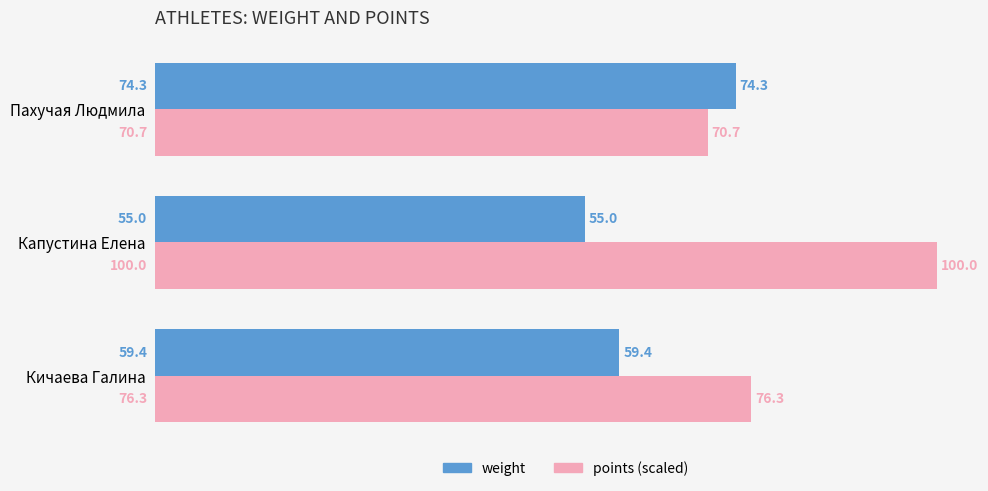

Where is points (scaled) nearest to the value 85?

Кичаева Галина